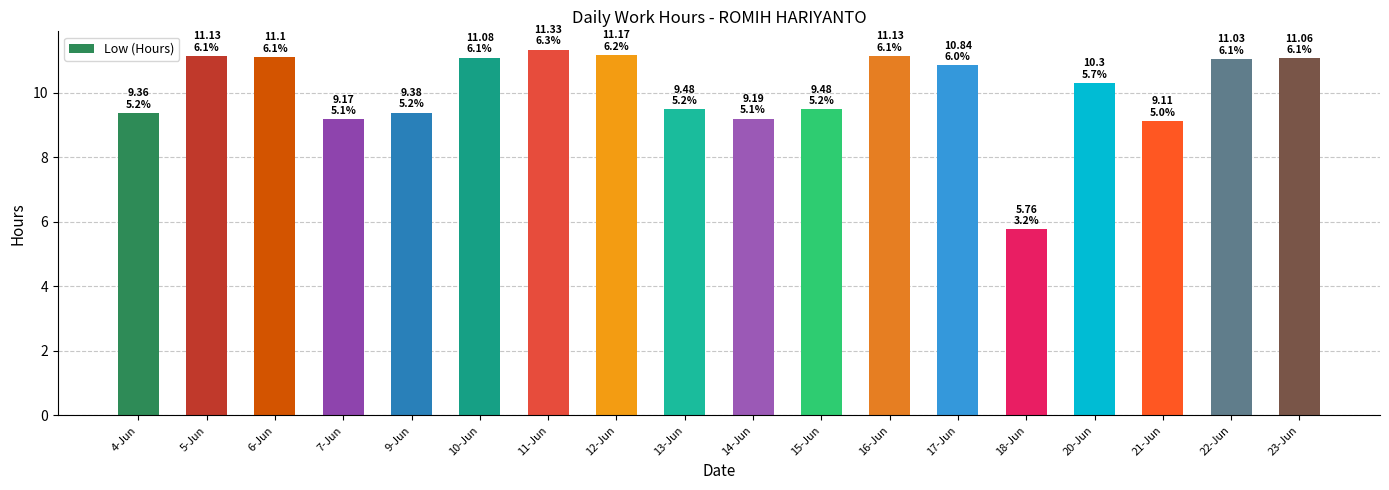

What position from the left is 5-Jun?

2